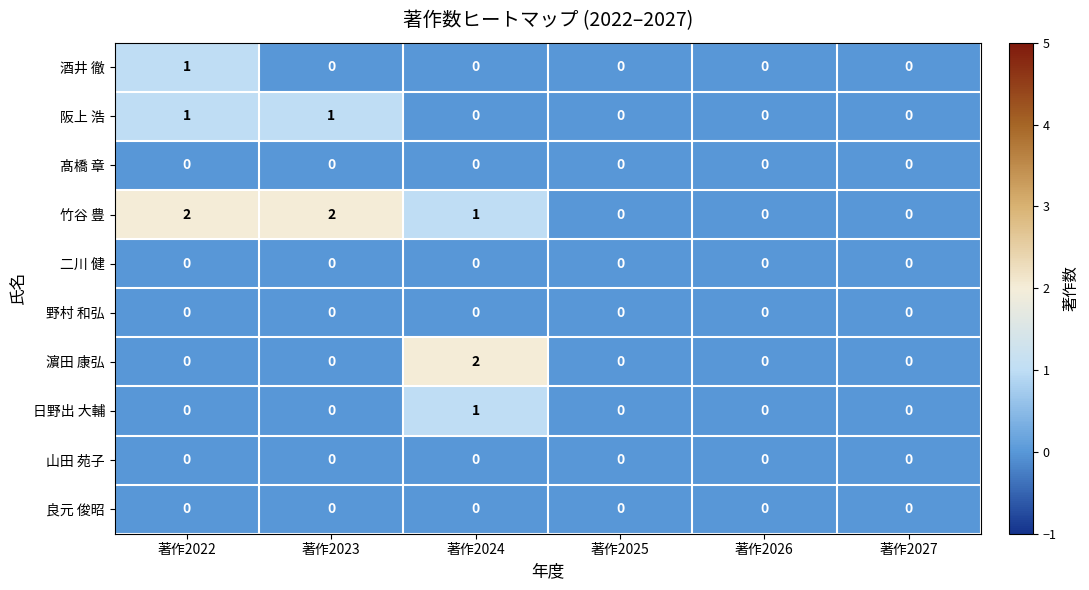

What is the difference between the highest and lowest values at 著作2024?

2